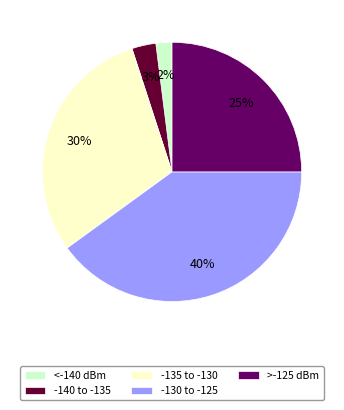

Combined, do >-125 dBm and -135 to -130 account for over 50%?

Yes